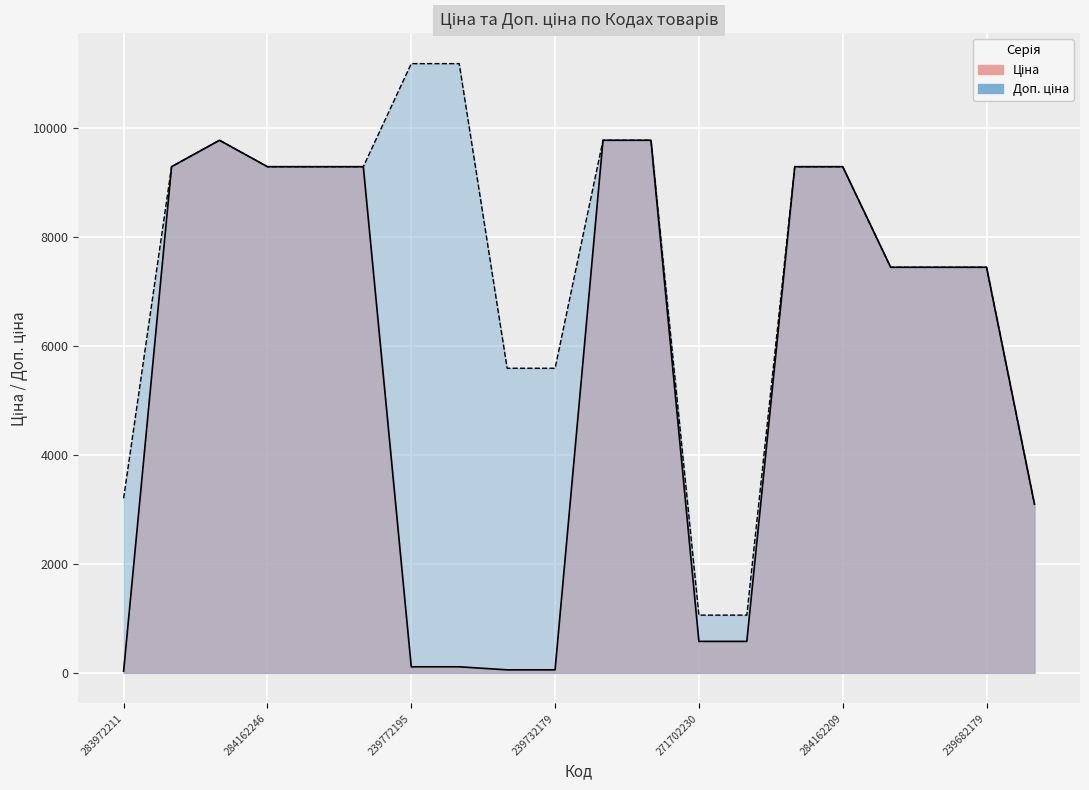

What is the sum of all Ціна values?

112021.6